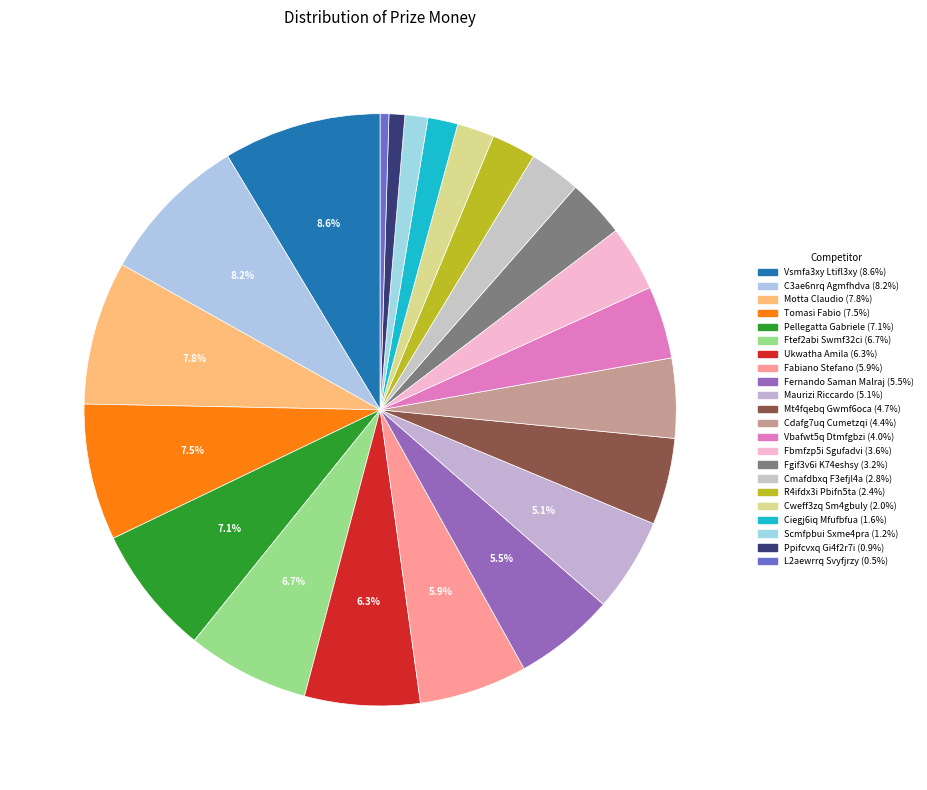

How many slices are in this pie chart?

22